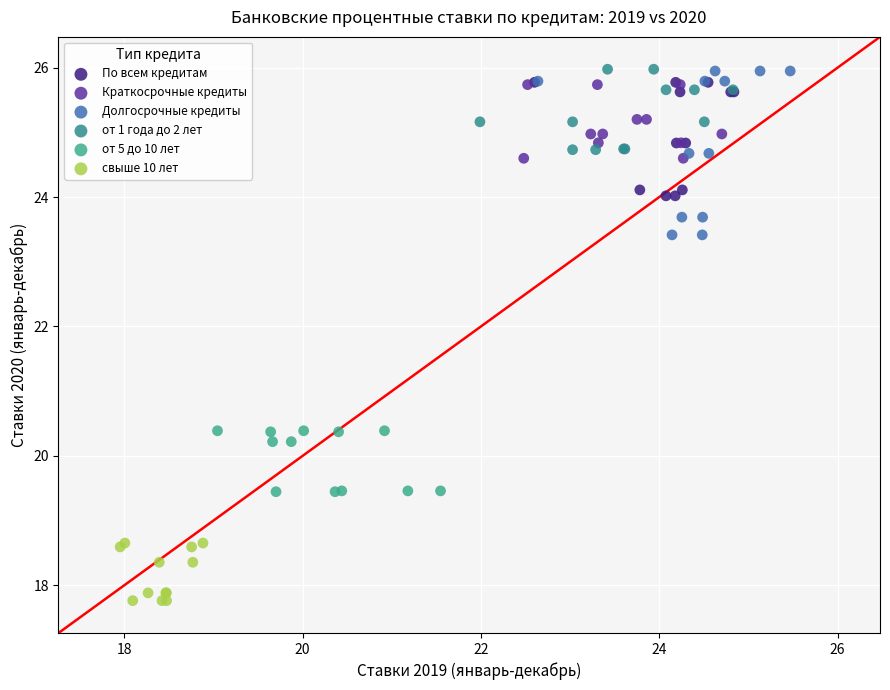

Which series has the widest spread of Y values?

Долгосрочные кредиты